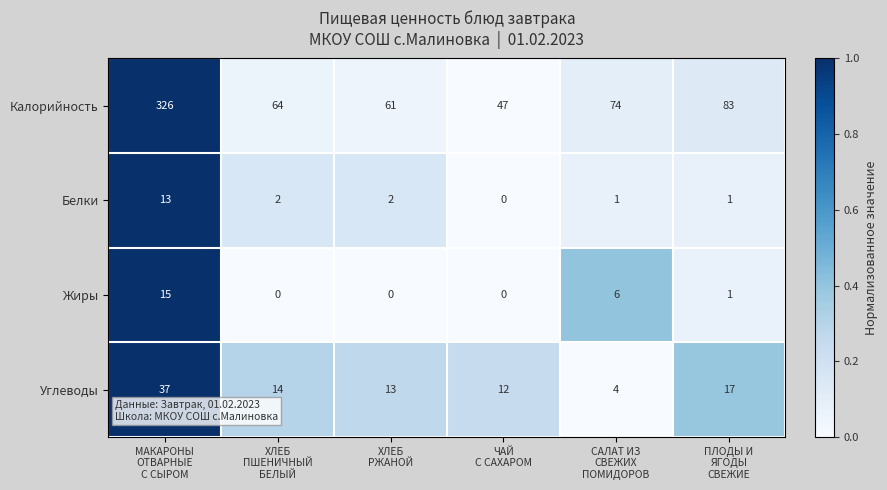

What is the difference between the maximum and minimum values in the Углеводы series?

33